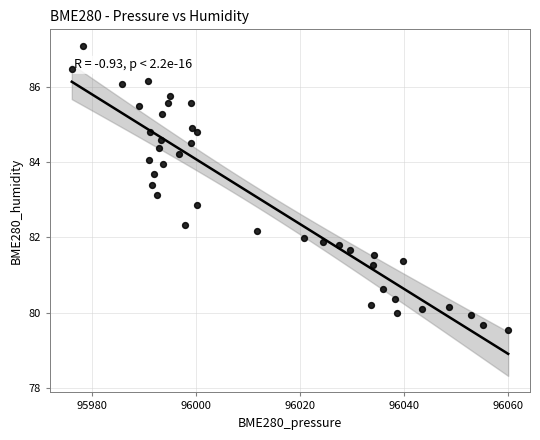

What is the range of X values (max minus min)?

84.0